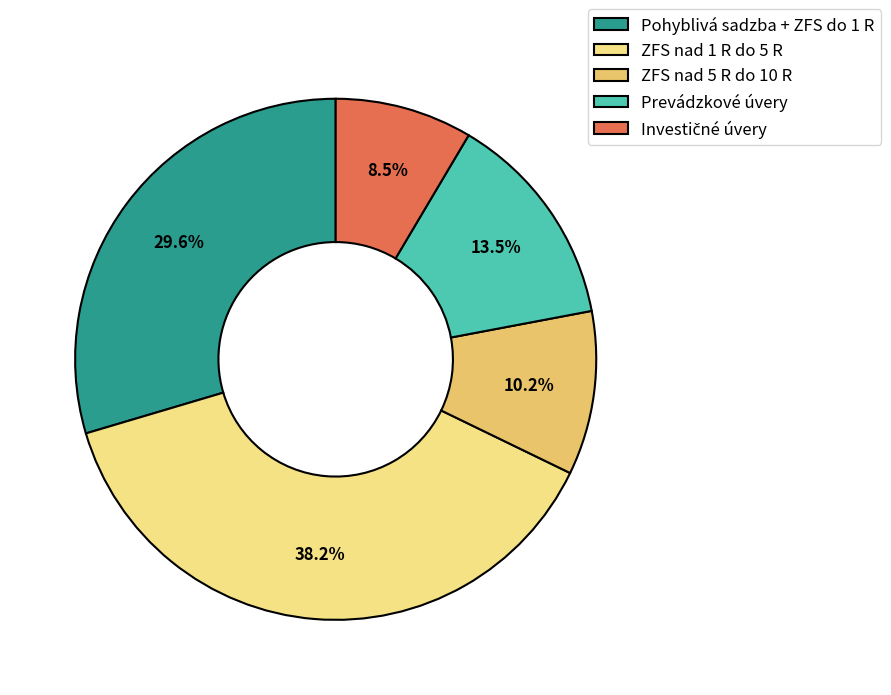

Does any single category account for the majority?

No